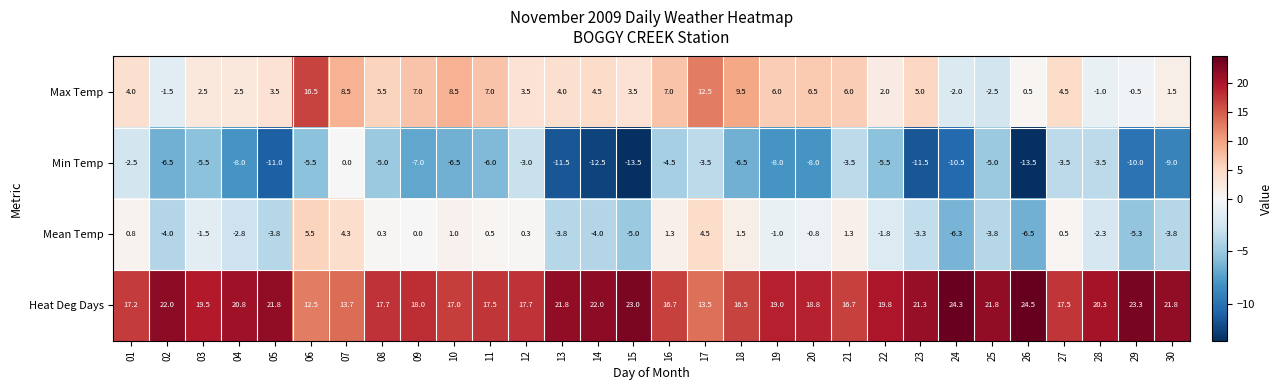

What is the minimum value for Min Temp?

-13.5